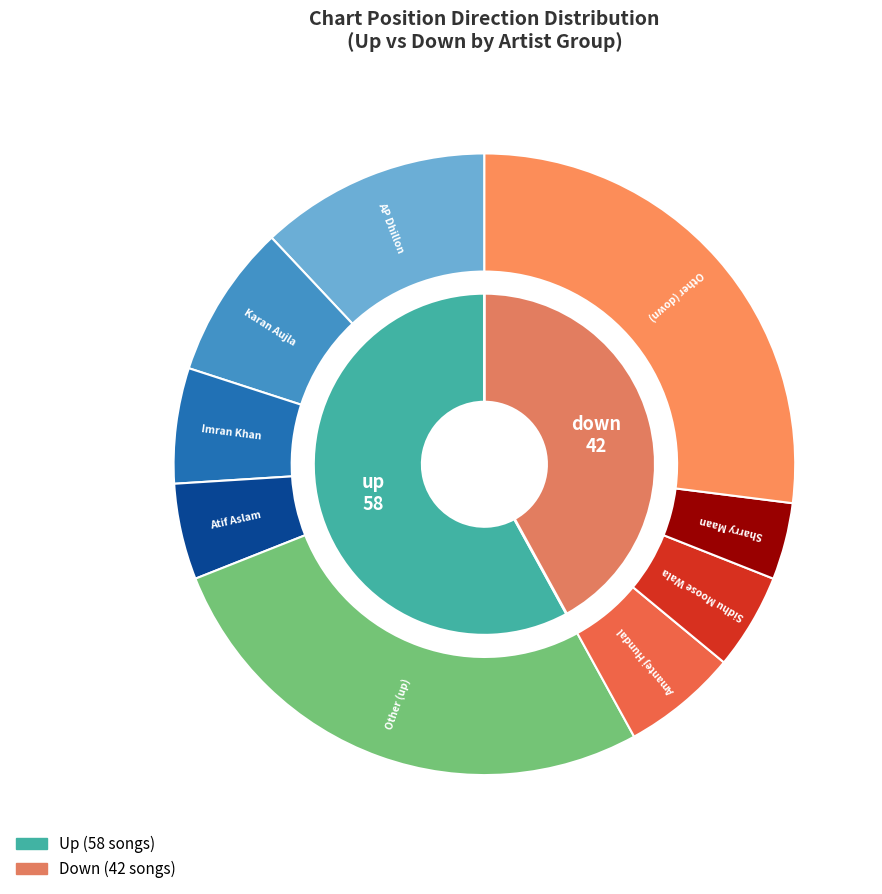

How many segments does this pie chart have?

2